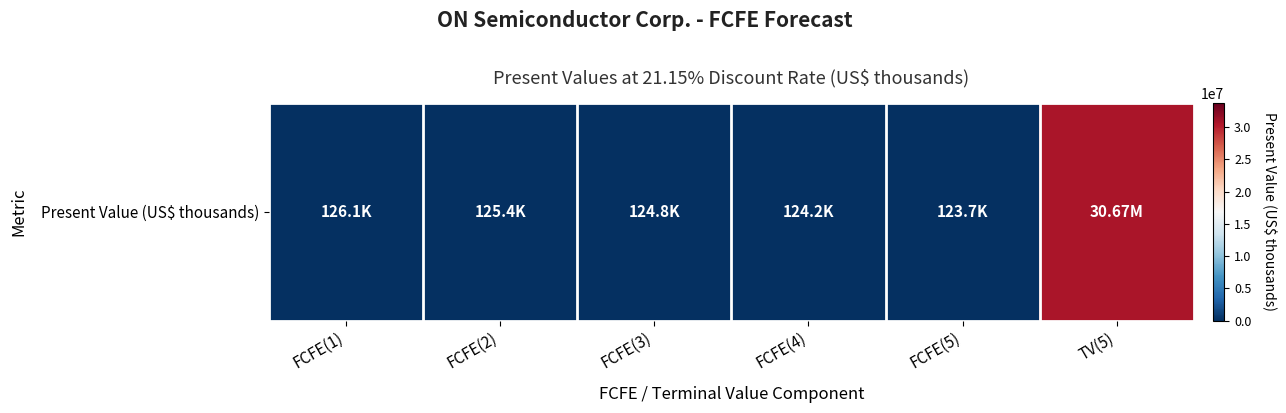

What is the maximum value shown in the chart?

30670041